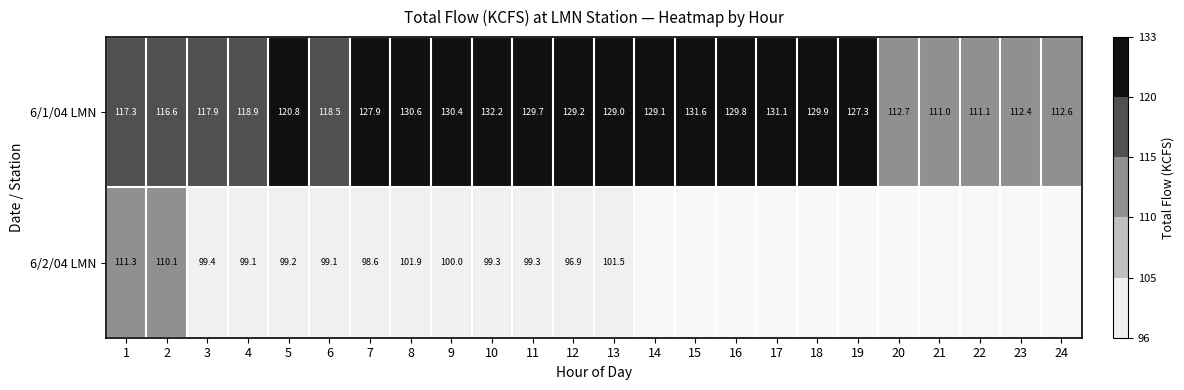

The 6/1/04 LMN series shows 131.1 at 17. True or false?

True